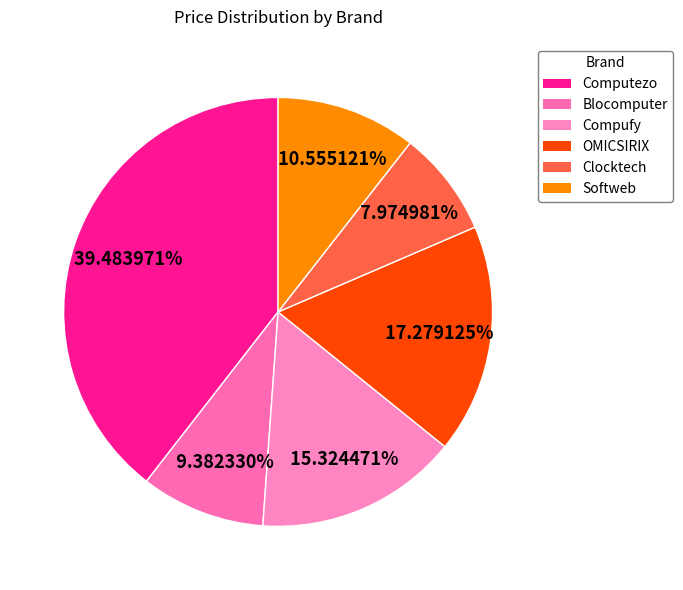

Approximately how many times larger is the value at Clocktech compared to Blocomputer?

0.8